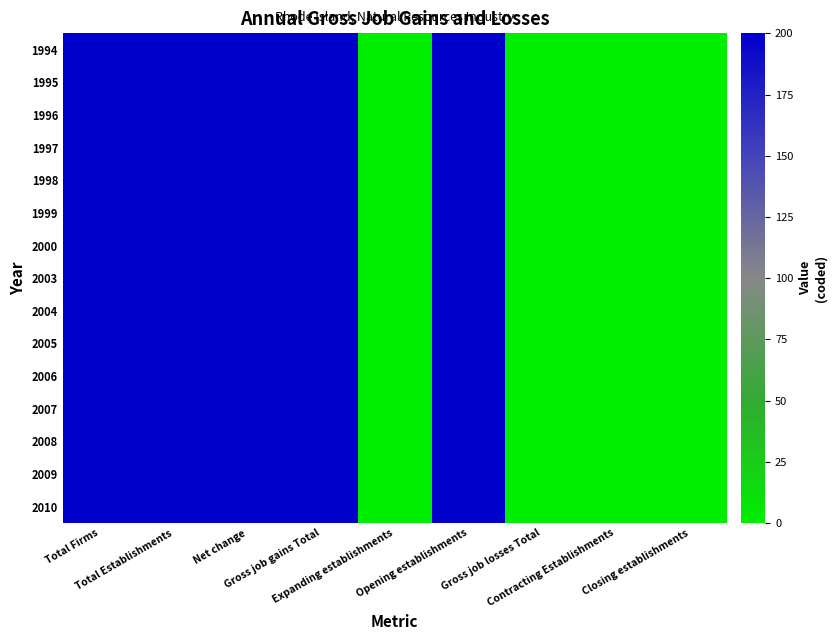

What is the greatest value displayed?

200